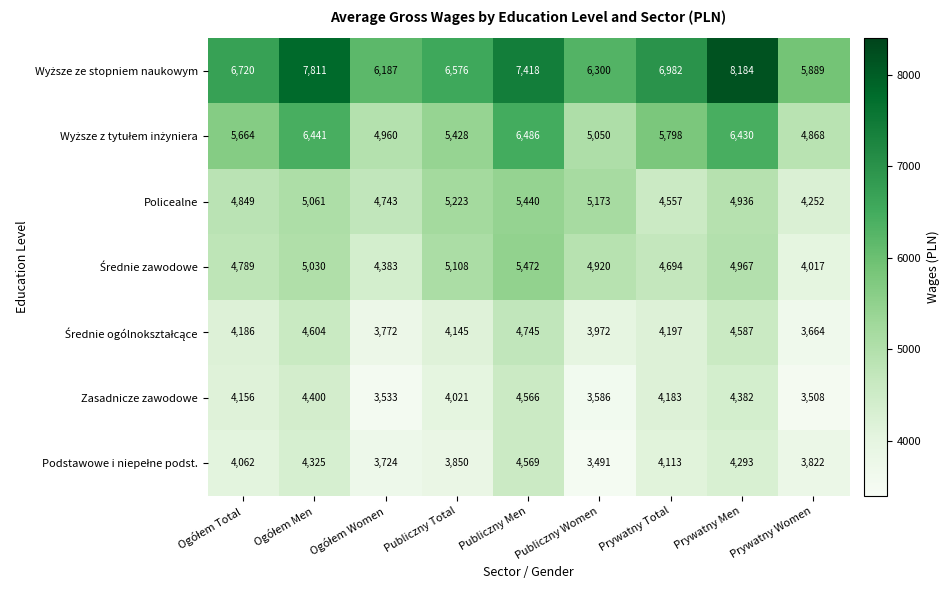

Which category has the highest value across all series?

Prywatny Men